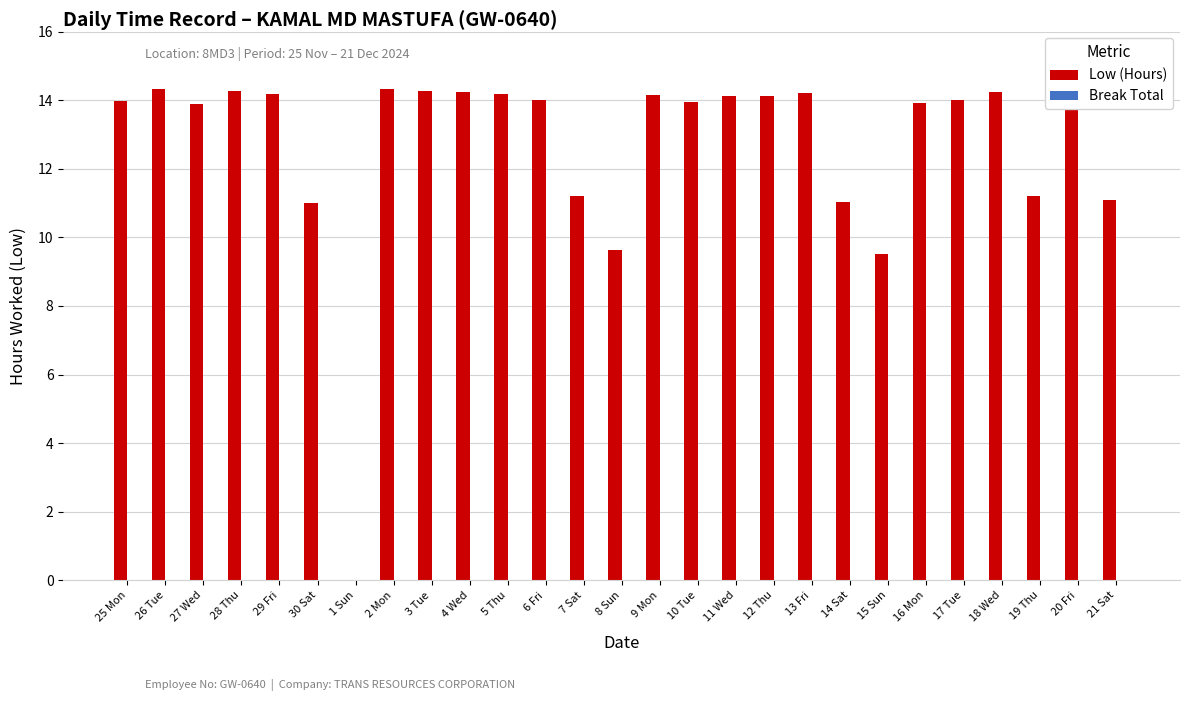

Which has a higher value, 2 Mon or 15 Sun?

2 Mon